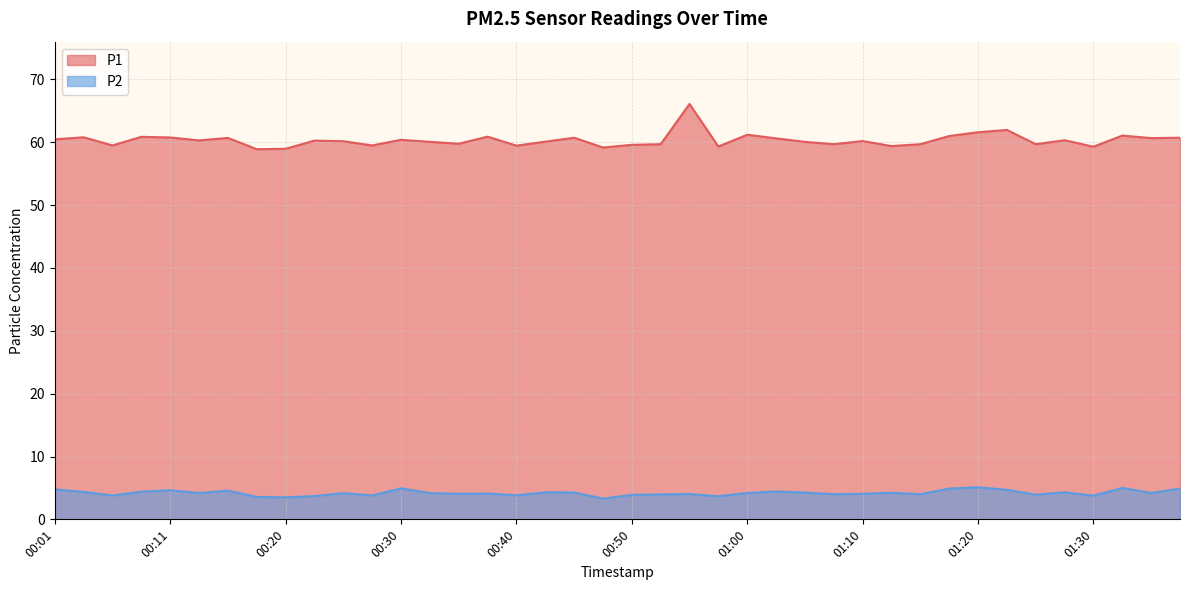

Count the number of categories in the chart.

40